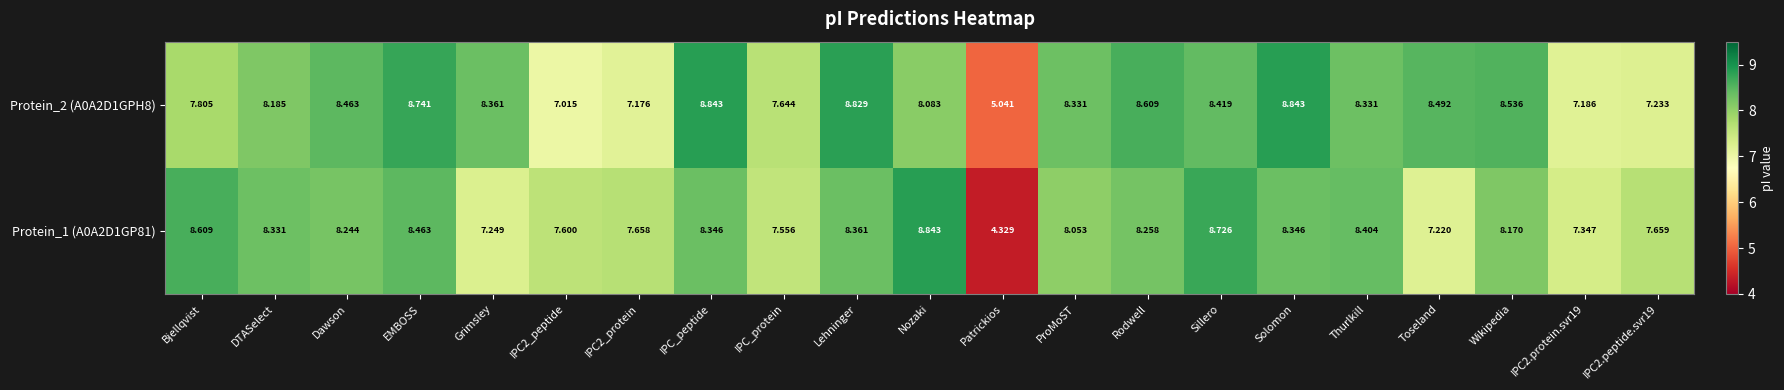

At which label is Protein_2 (A0A2D1GPH8) closest to 6?

Patrickios